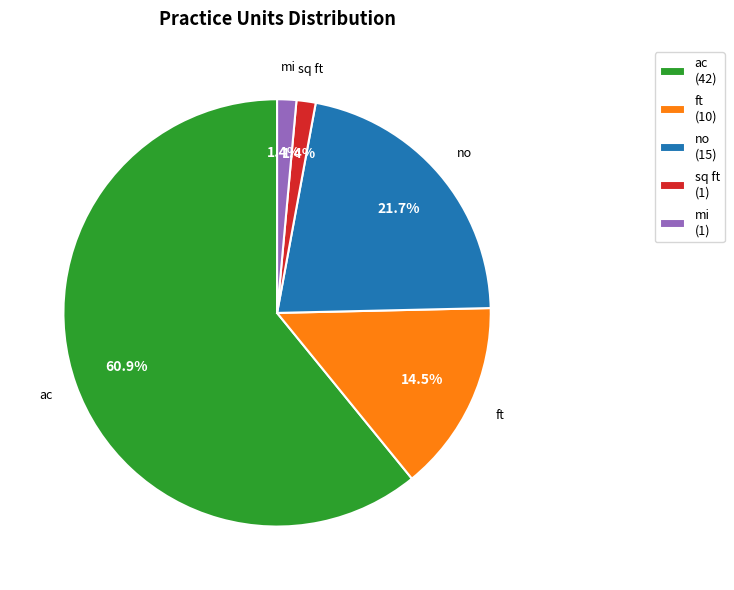

What is the total percentage of mi (1) and ft (10)?

15.9%